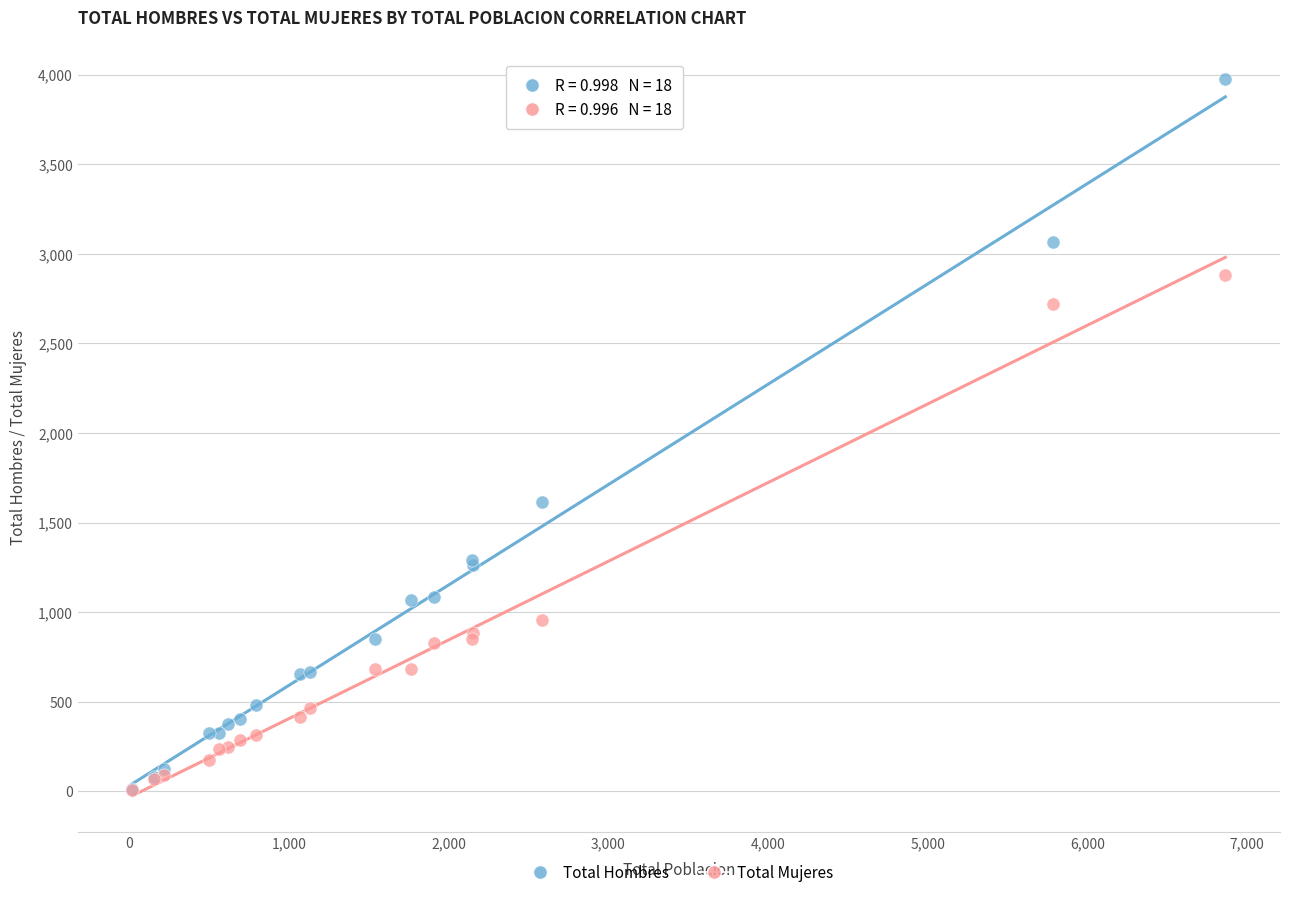

In the Total Hombres series, what Y value is closest to 1994?

1613